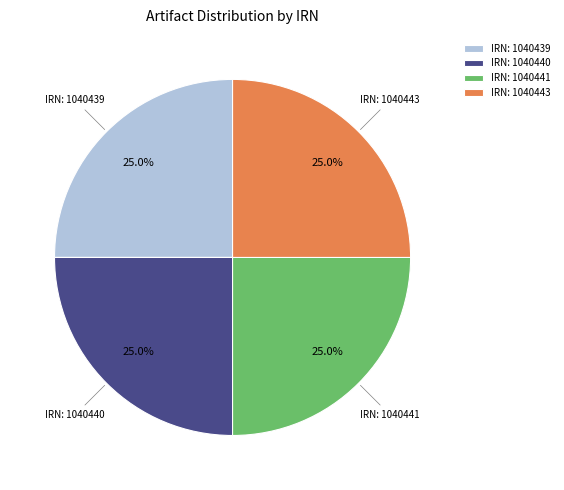

Is IRN: 1040439 the majority of the pie?

No